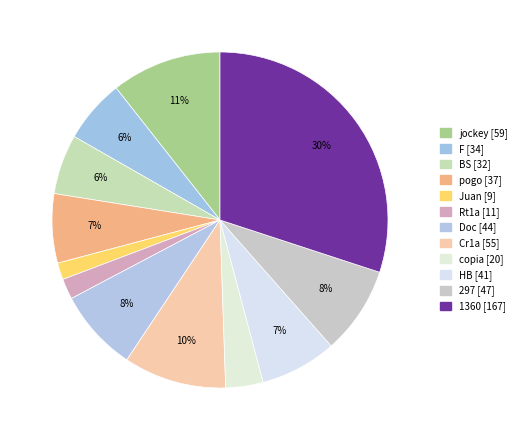

Approximately how many times larger is the value at 297 compared to Cr1a?

0.9